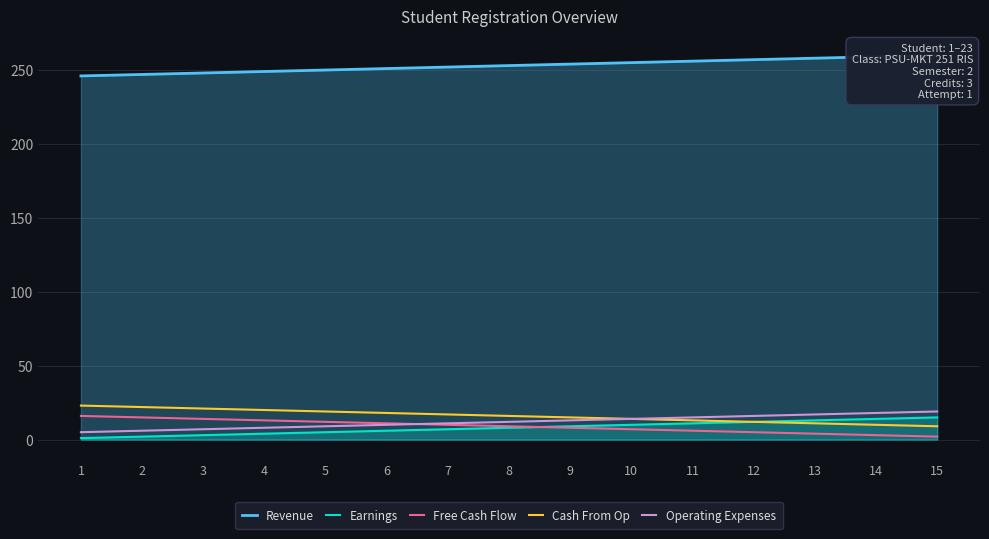

Read the Earnings value at 12.

12